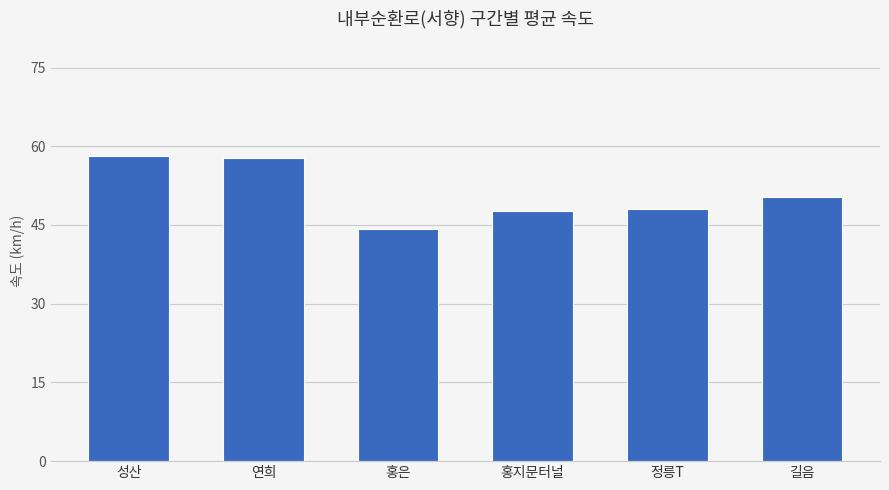

Read the value at 연희.

57.7